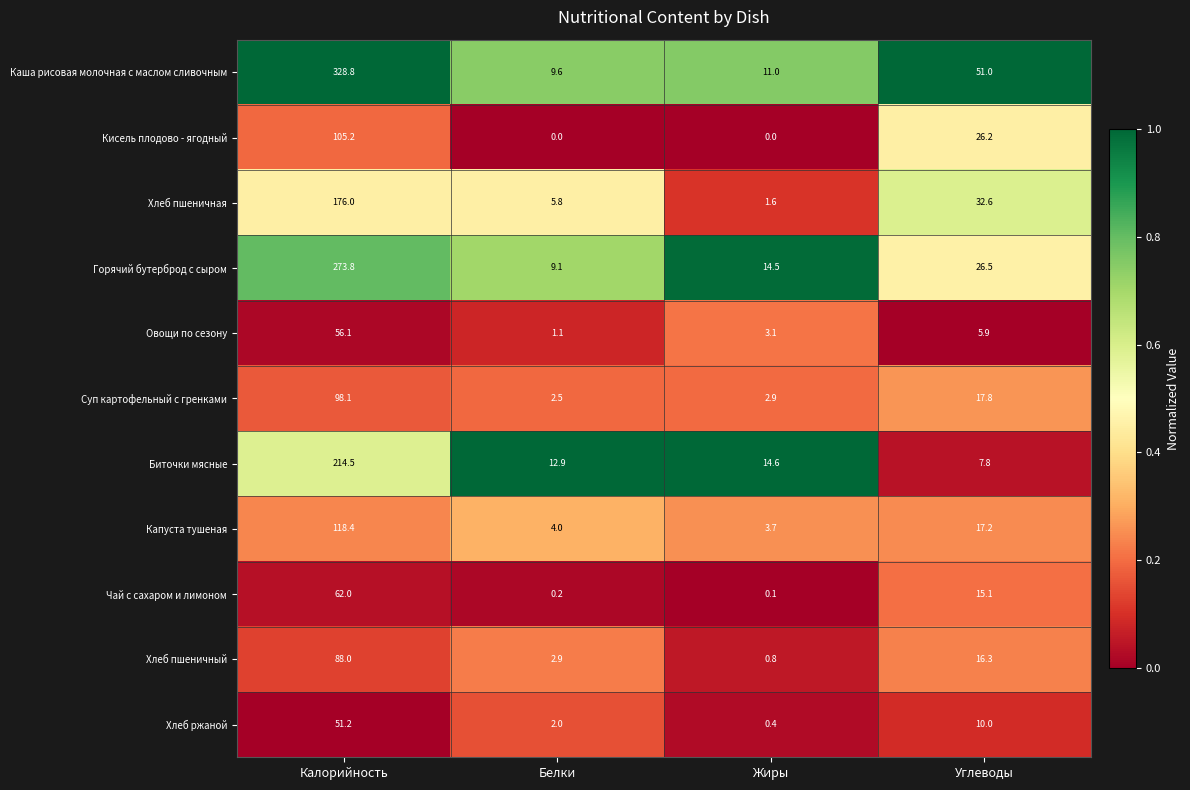

Rank the series at Жиры from lowest to highest value.

Кисель плодово - ягодный, Чай с сахаром и лимоном, Хлеб ржаной, Хлеб пшеничный, Хлеб пшеничная, Суп картофельный с гренками, Овощи по сезону, Капуста тушеная, Каша рисовая молочная с маслом сливочным, Горячий бутерброд с сыром, Биточки мясные